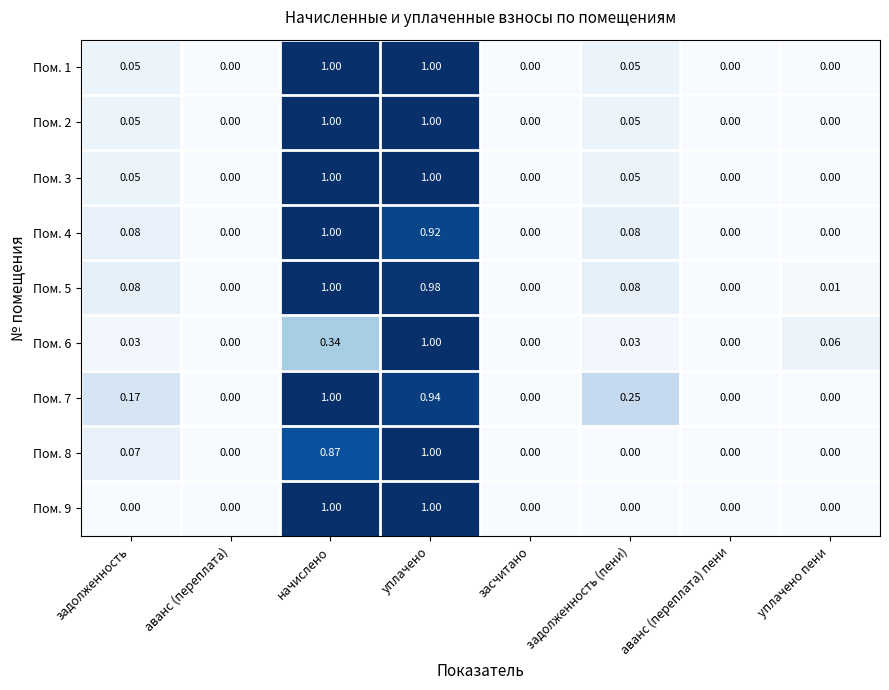

How many values in the Пом. 8 series exceed 0?

3